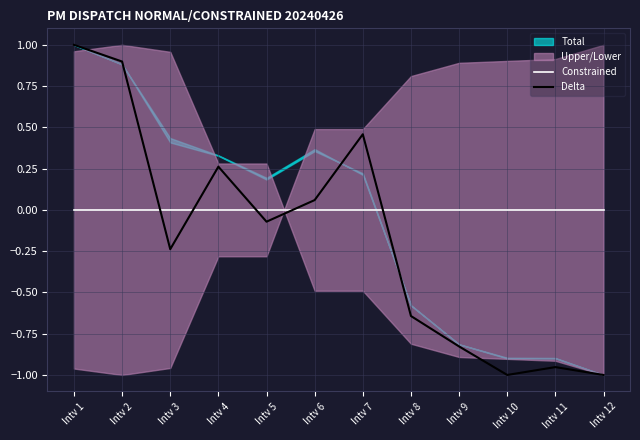

True or false: Constrained and Delta intersect in this chart.

True